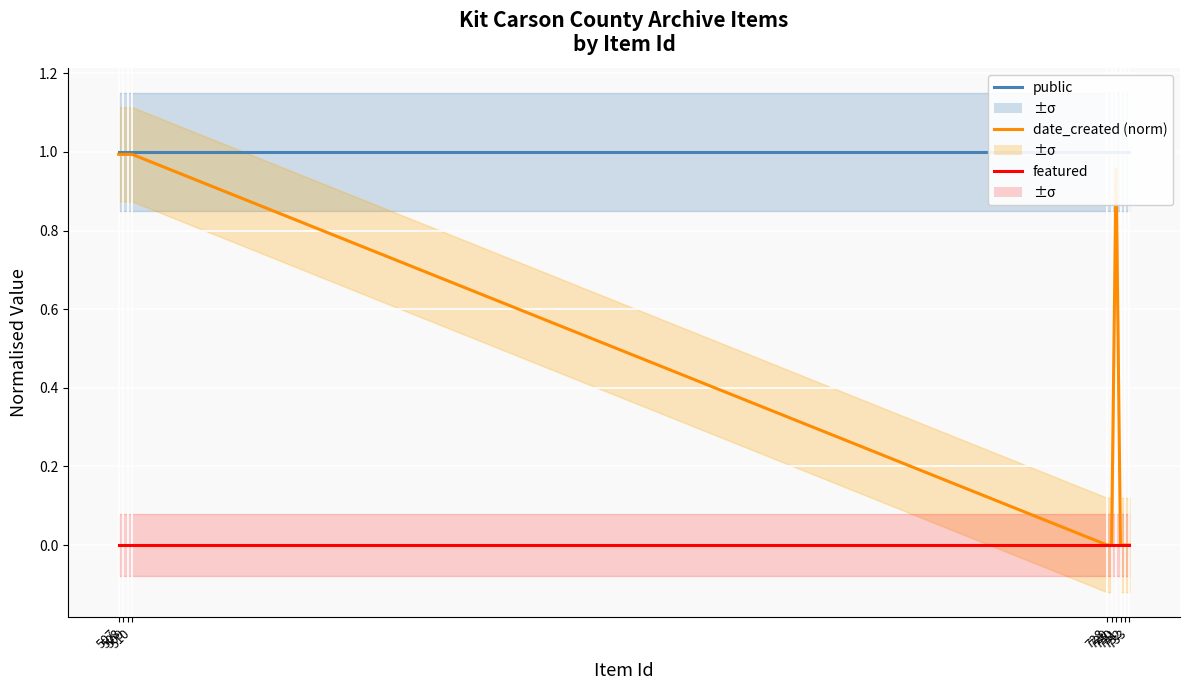

Which has a higher value, 507 or 728?

507